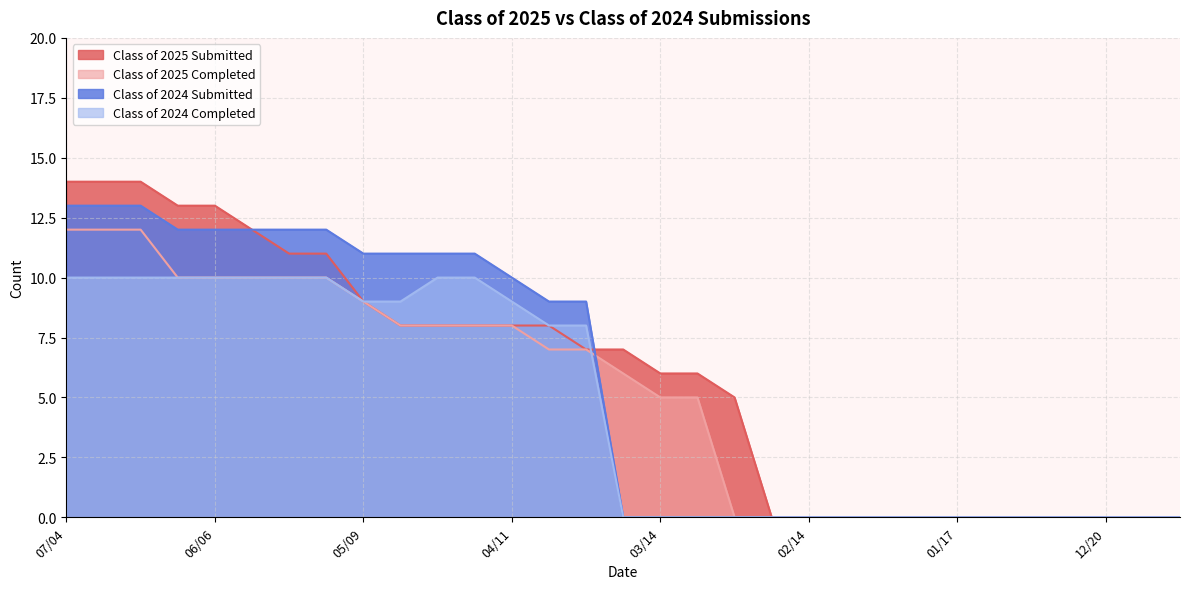

What are all the series names shown in the legend?

Class of 2025 Submitted, Class of 2025 Completed, Class of 2024 Submitted, Class of 2024 Completed